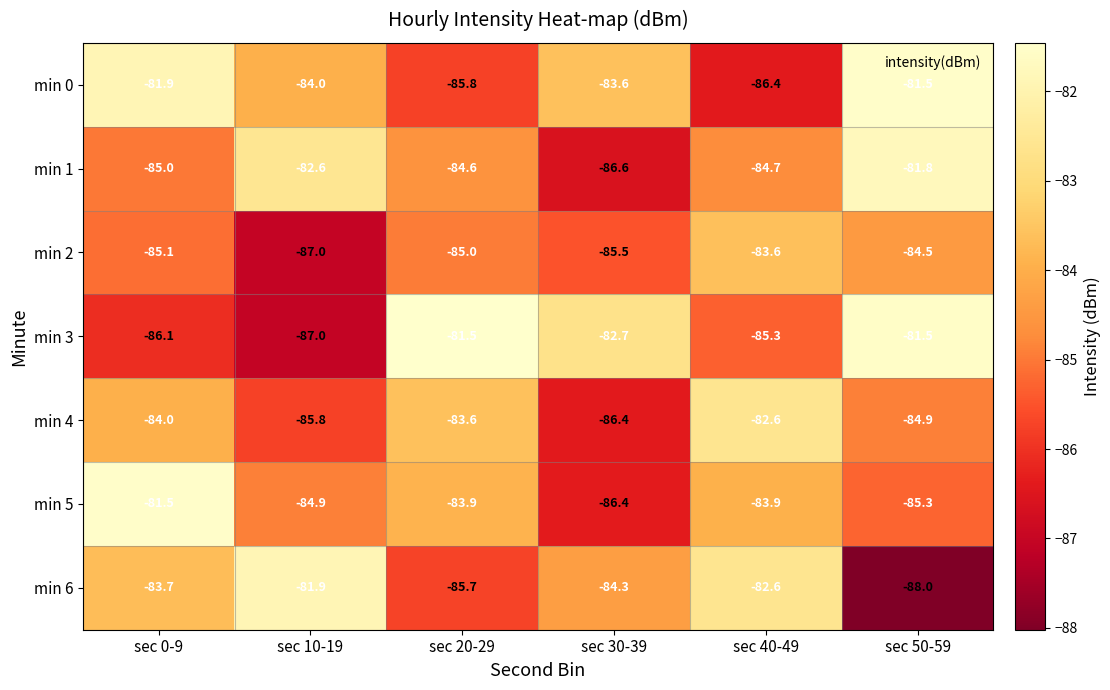

Rank the categories by min 6 value from highest to lowest.

sec 10-19, sec 40-49, sec 0-9, sec 30-39, sec 20-29, sec 50-59